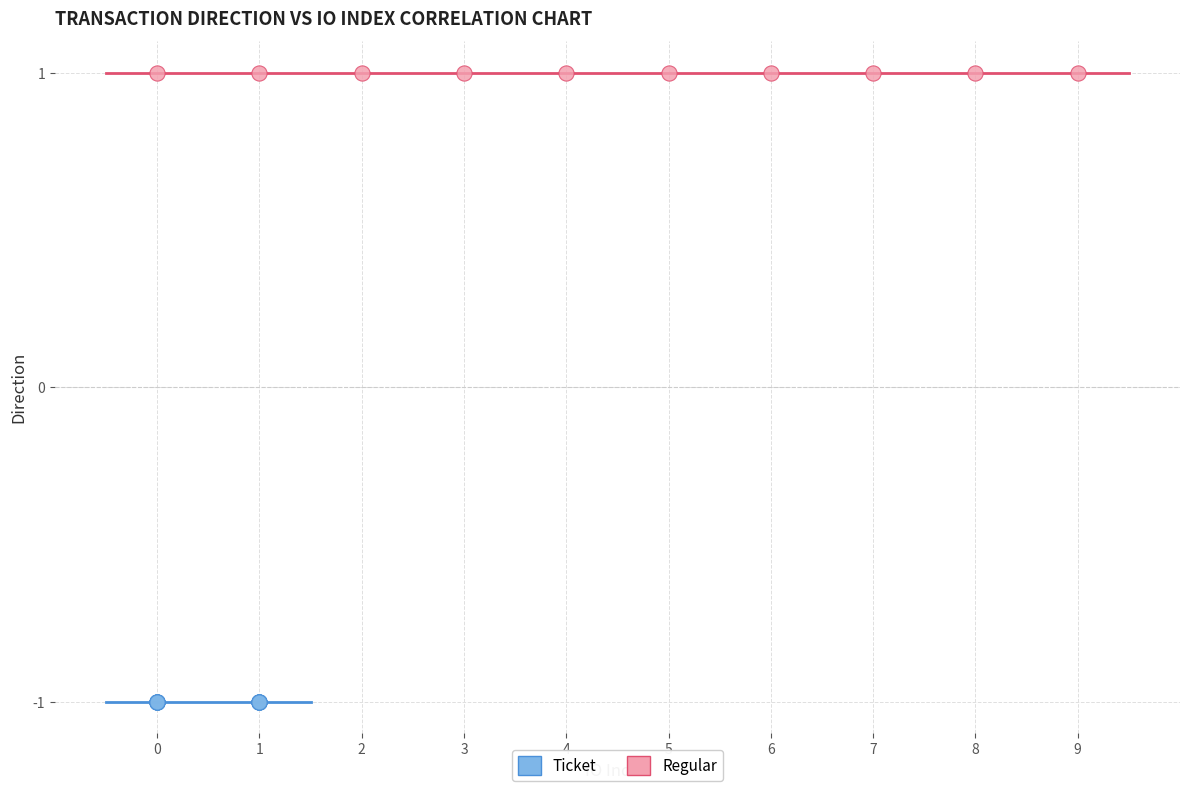

Which series contains the lowest Y value?

Ticket